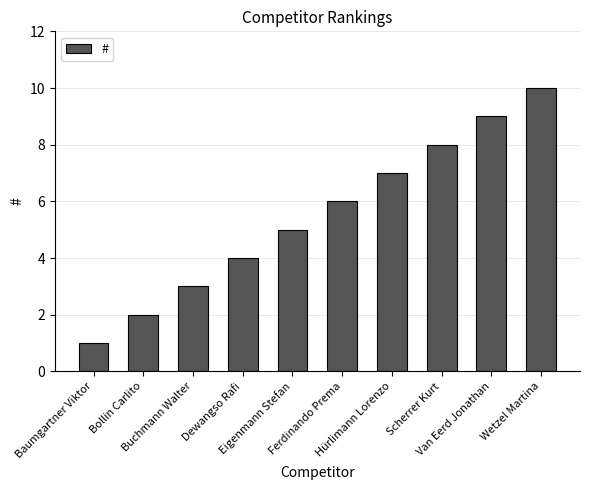

Reading right to left, list all the values displayed in this chart.

10	9	8	7	6	5	4	3	2	1